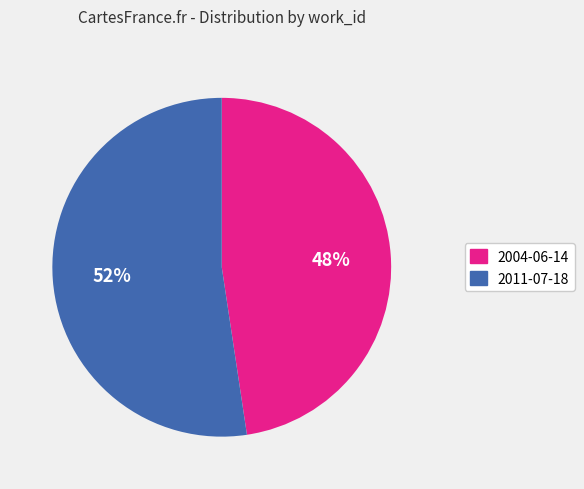

Which slice is the largest?

2011-07-18